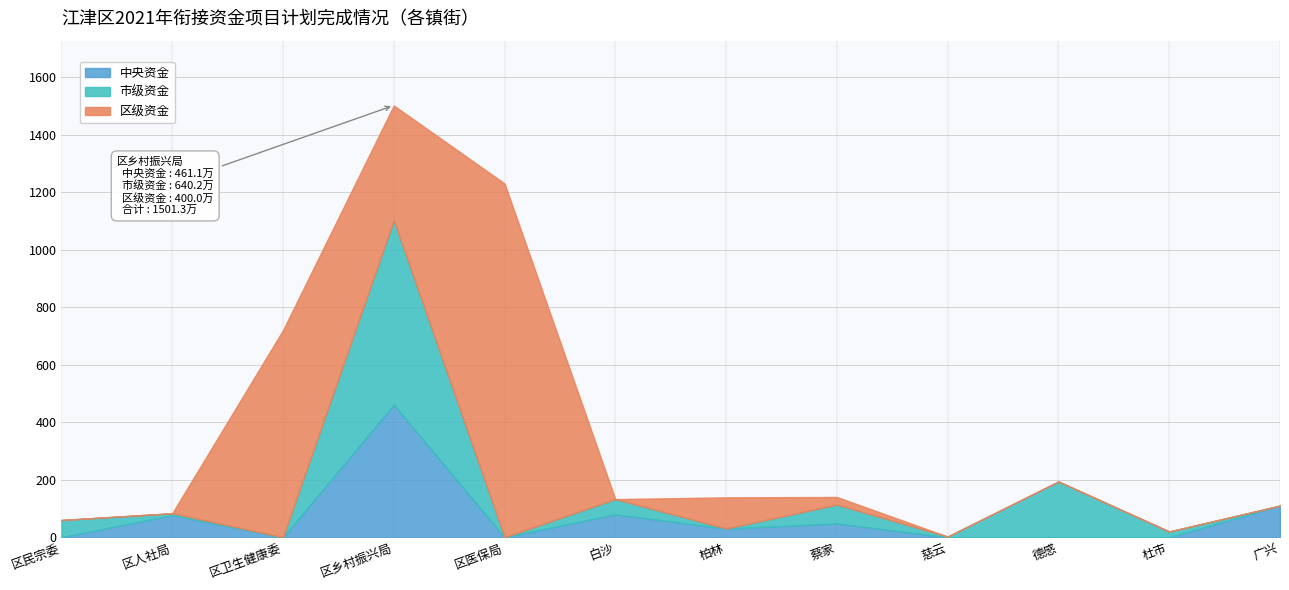

The 合计 series shows 1501.3 at 区乡村振兴局. True or false?

True